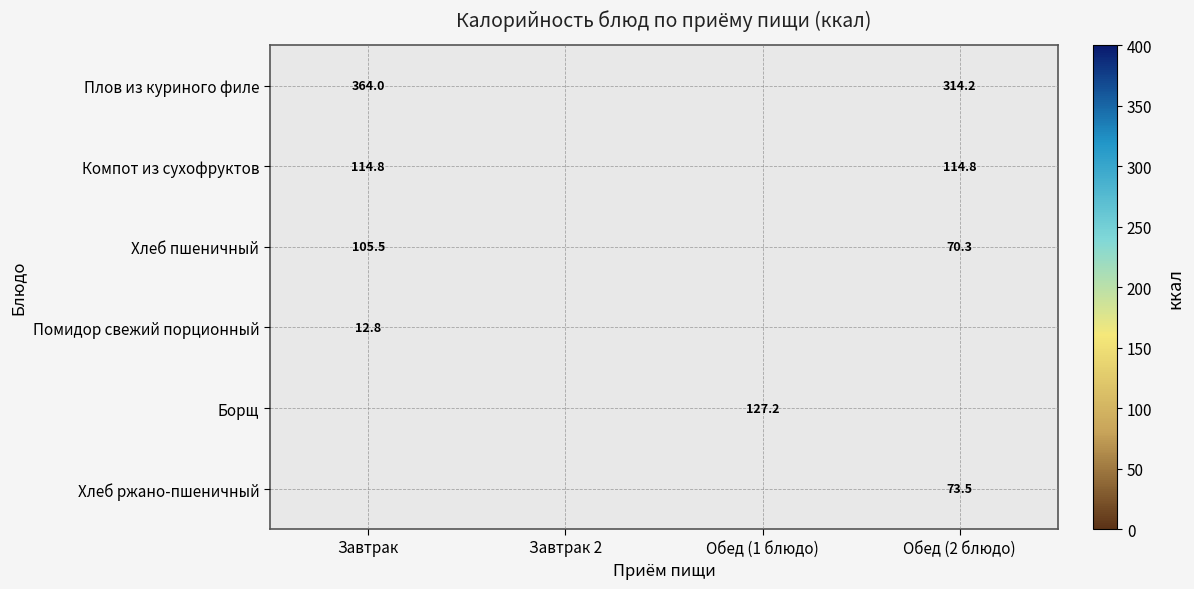

True or false: Хлеб пшеничный has a value of 187.5 at Завтрак.

False